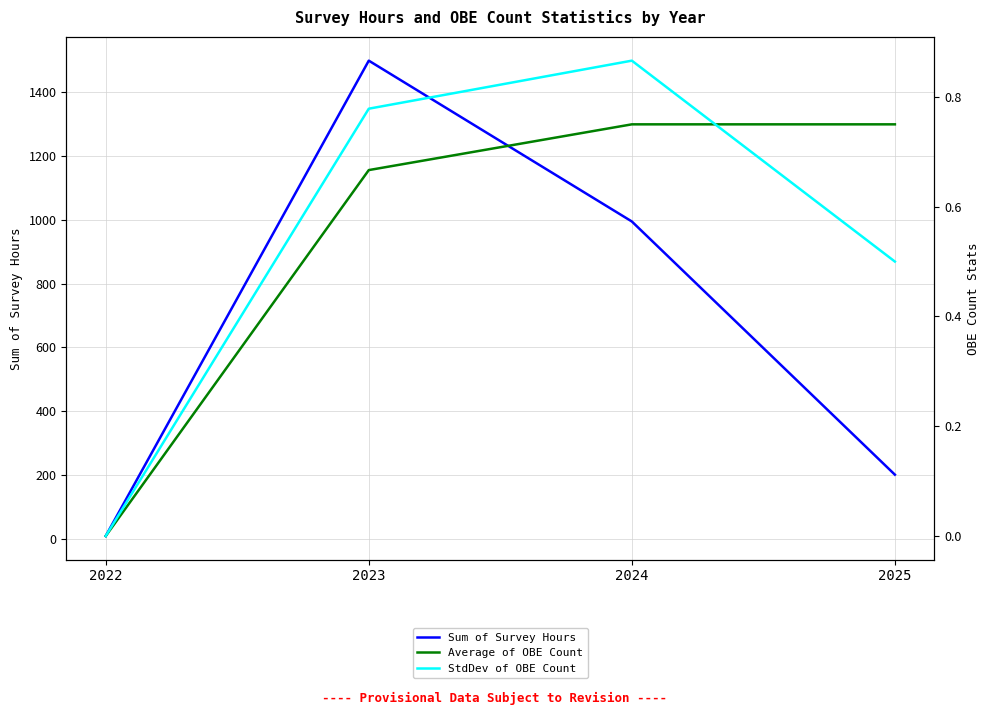

At how many categories does at least one series exceed 356?

2